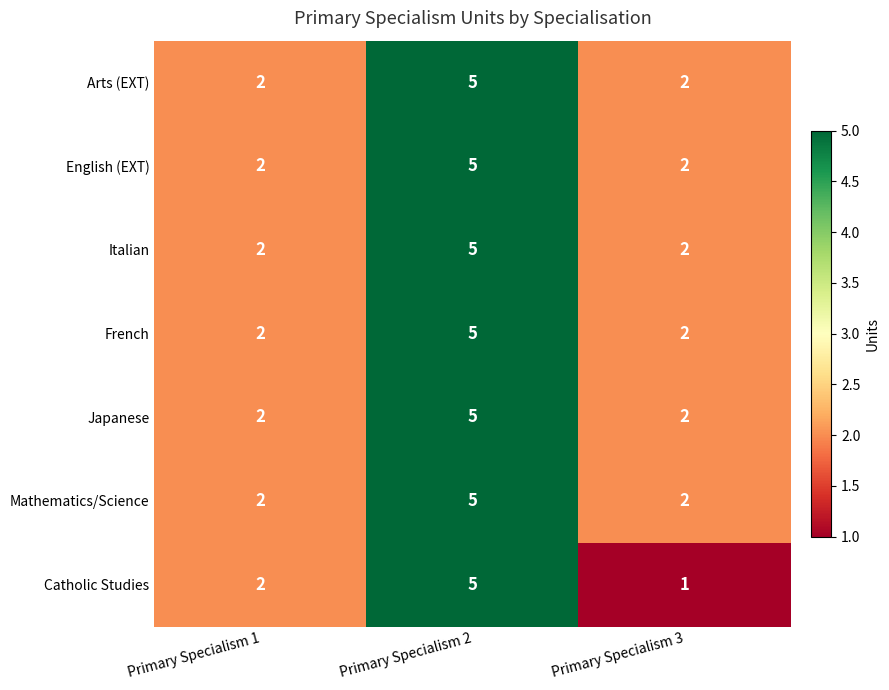

Reading left to right, extract all data points from this chart.

Arts (EXT): Primary Specialism 1=2	Primary Specialism 2=5	Primary Specialism 3=2
English (EXT): Primary Specialism 1=2	Primary Specialism 2=5	Primary Specialism 3=2
Italian: Primary Specialism 1=2	Primary Specialism 2=5	Primary Specialism 3=2
French: Primary Specialism 1=2	Primary Specialism 2=5	Primary Specialism 3=2
Japanese: Primary Specialism 1=2	Primary Specialism 2=5	Primary Specialism 3=2
Mathematics/Science: Primary Specialism 1=2	Primary Specialism 2=5	Primary Specialism 3=2
Catholic Studies: Primary Specialism 1=2	Primary Specialism 2=5	Primary Specialism 3=1